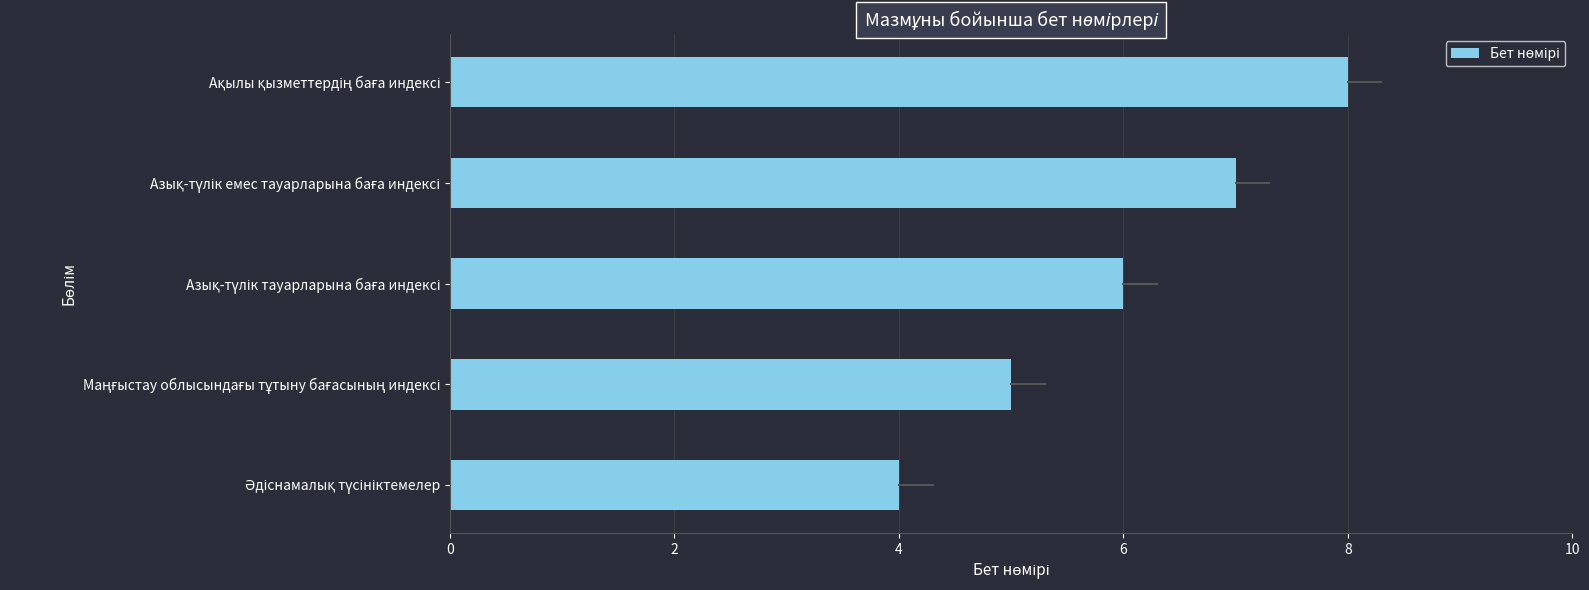

What is the difference between the maximum and minimum values?

4